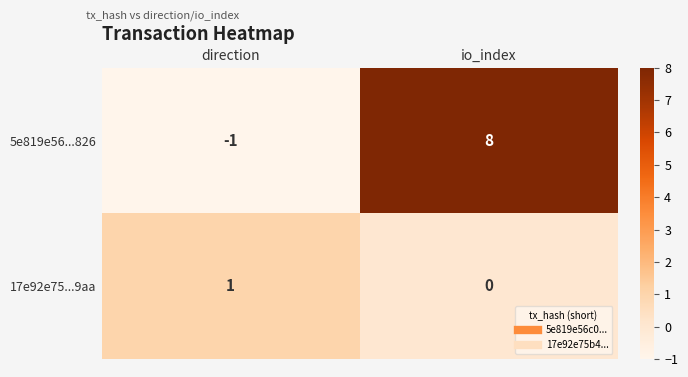

At which label is 5e819e56...826 closest to 3?

direction